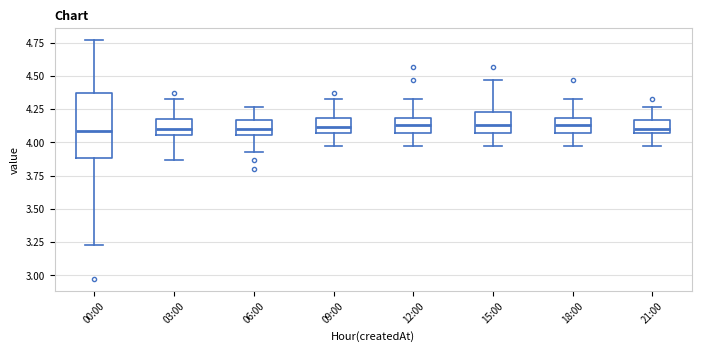

Reading left to right, read every box against the y-axis: the position of its median line, the range the box covers, and the ends of its whiskers. The values are not printed on the chart, so give them approximately, as read against the axis.

00:00: median 4.10, box 3.90 to 4.35, whiskers 3.25 to 4.75
03:00: median 4.10, box 4.05 to 4.20, whiskers 3.85 to 4.35
06:00: median 4.10, box 4.05 to 4.15, whiskers 3.95 to 4.25
09:00: median 4.10, box 4.05 to 4.20, whiskers 3.95 to 4.35
12:00: median 4.15, box 4.05 to 4.20, whiskers 3.95 to 4.35
15:00: median 4.15, box 4.05 to 4.25, whiskers 3.95 to 4.45
18:00: median 4.15, box 4.05 to 4.20, whiskers 3.95 to 4.35
21:00: median 4.10, box 4.05 to 4.15, whiskers 3.95 to 4.25